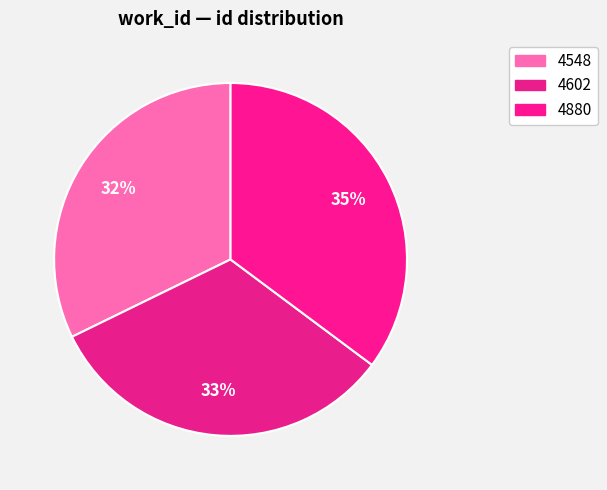

Approximately how many times larger is the value at 4880 compared to 4548?

1.1